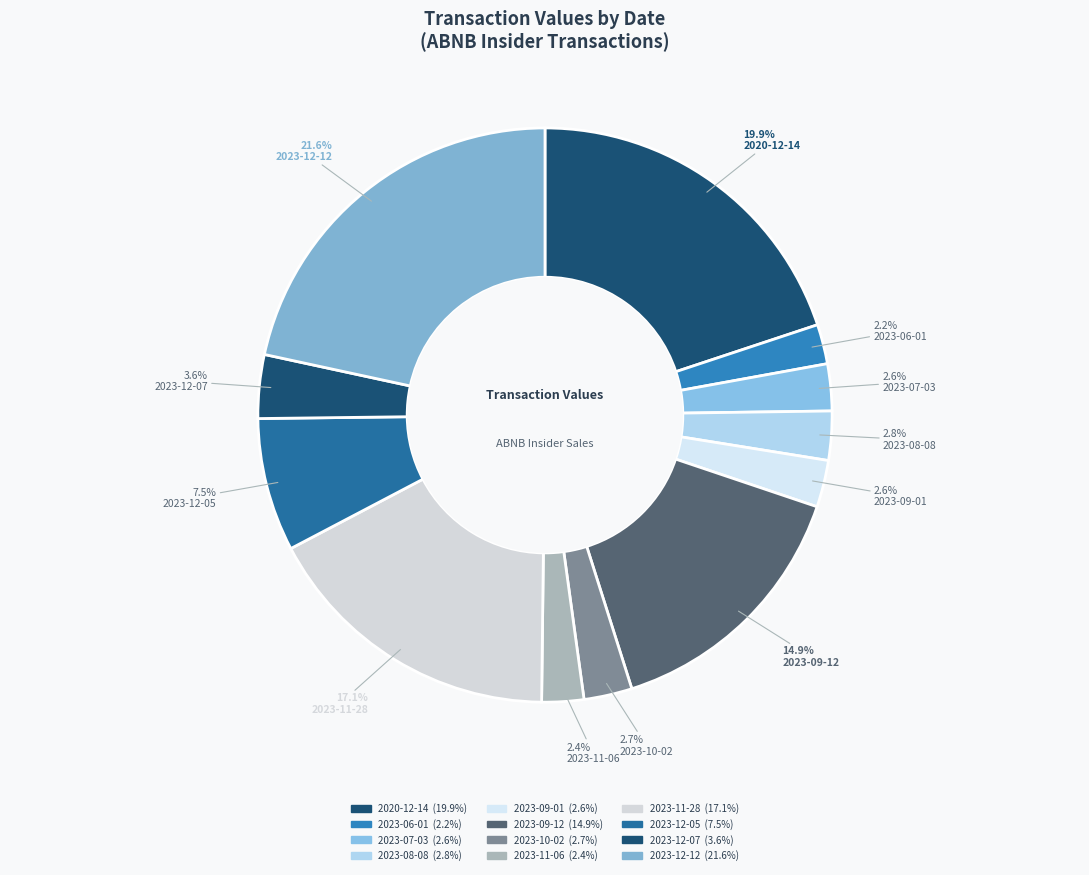

How many slices are in this pie chart?

12